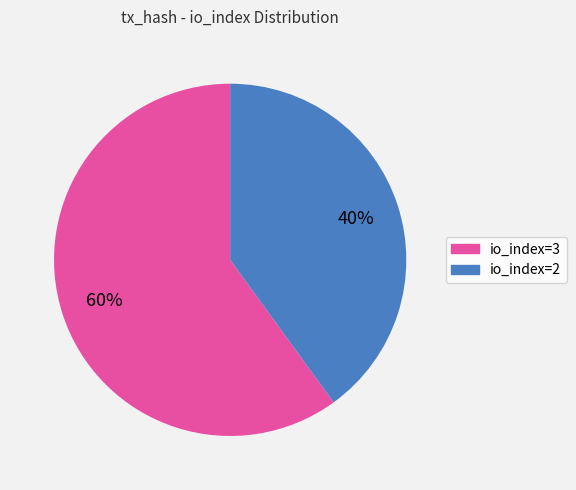

To the nearest percent, what is the combined percentage of io_index=3 and io_index=2?

100%